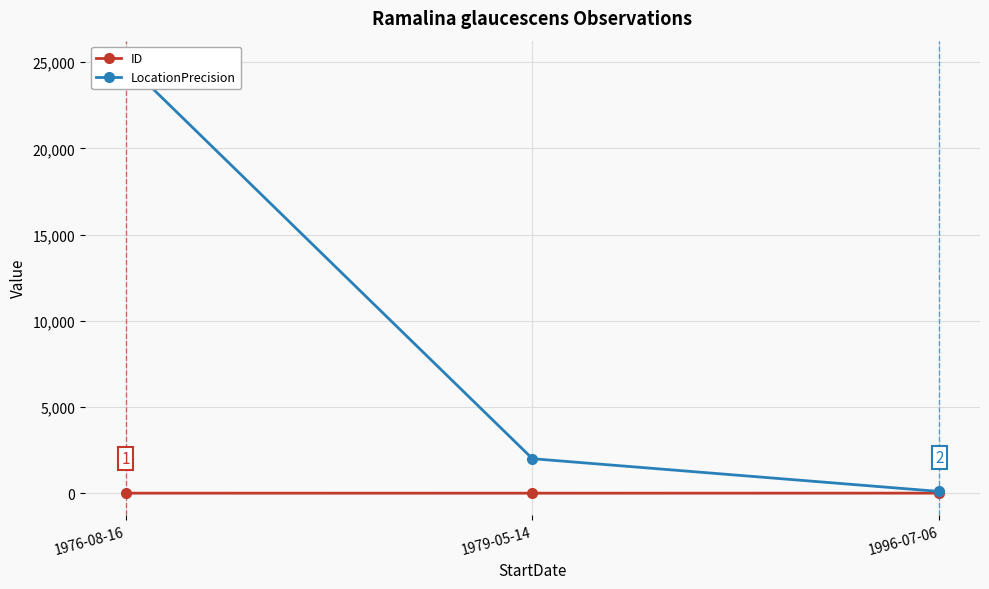

How many values in ID are above zero?

2